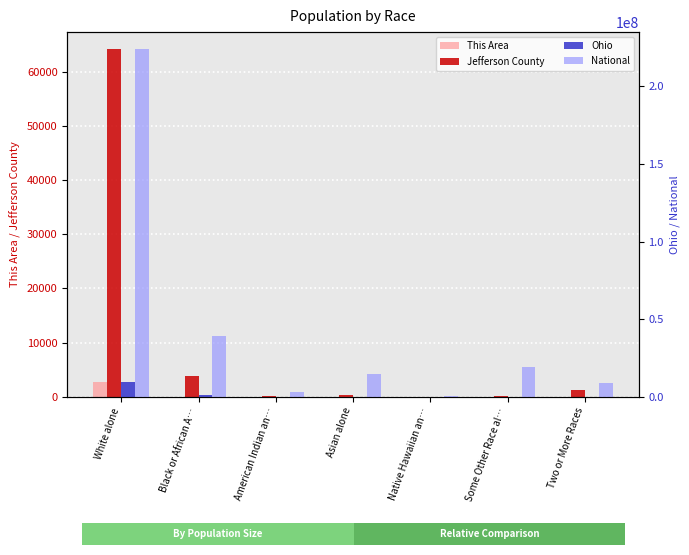

What is the difference between the second highest and minimum values in the Ohio series?

1403615